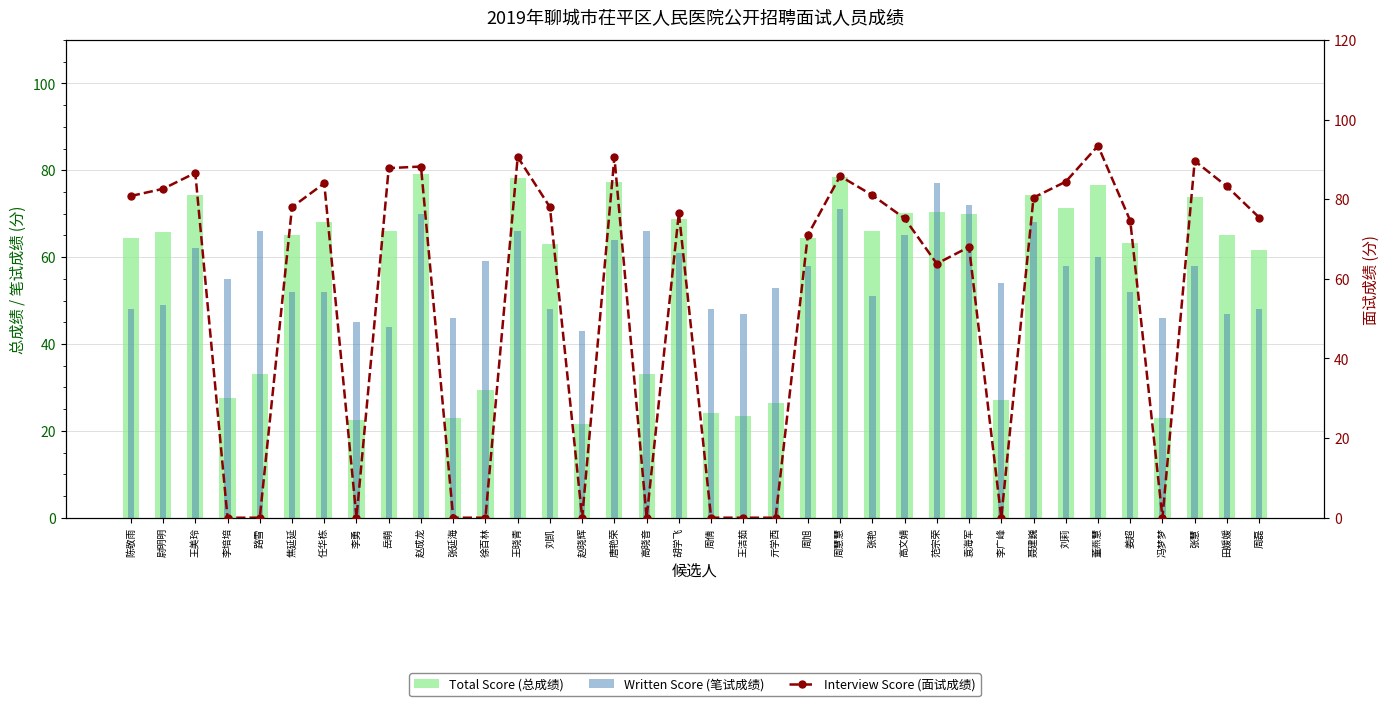

At how many categories does at least one series exceed 19?

36